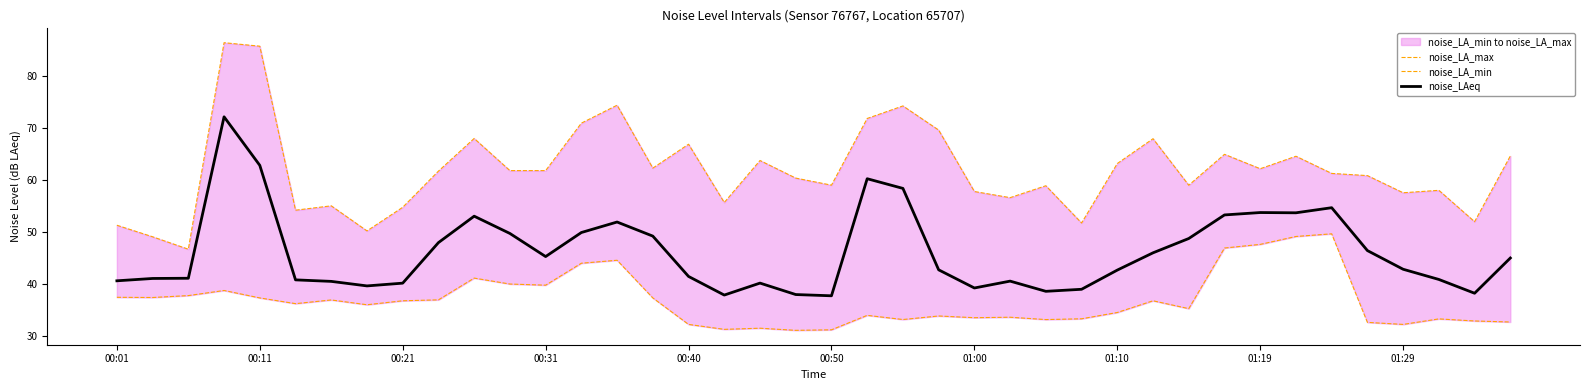

What is the lowest value of the noise_LAeq series?

37.7